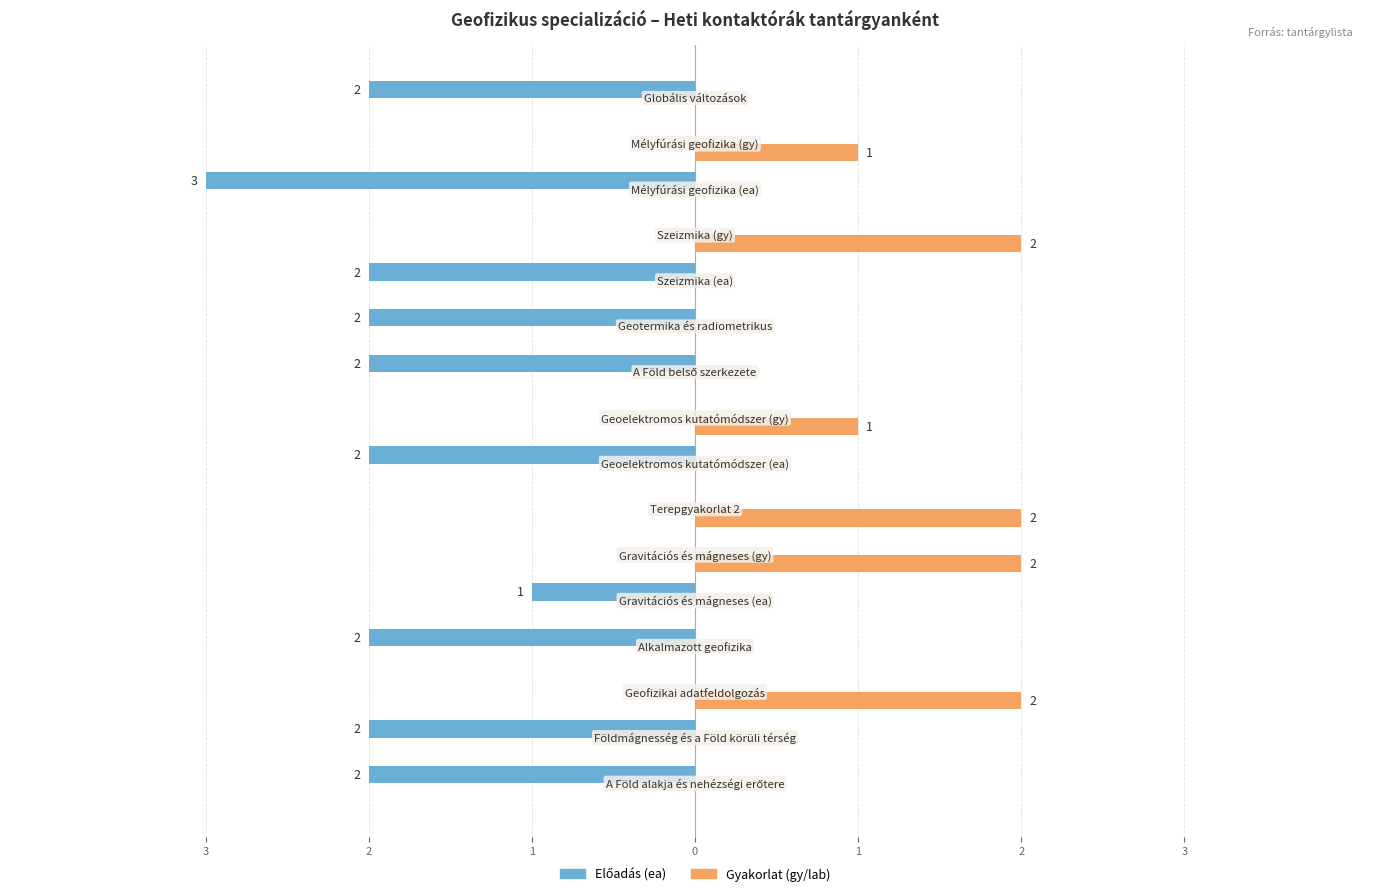

Does the chart contain any negative values?

Yes